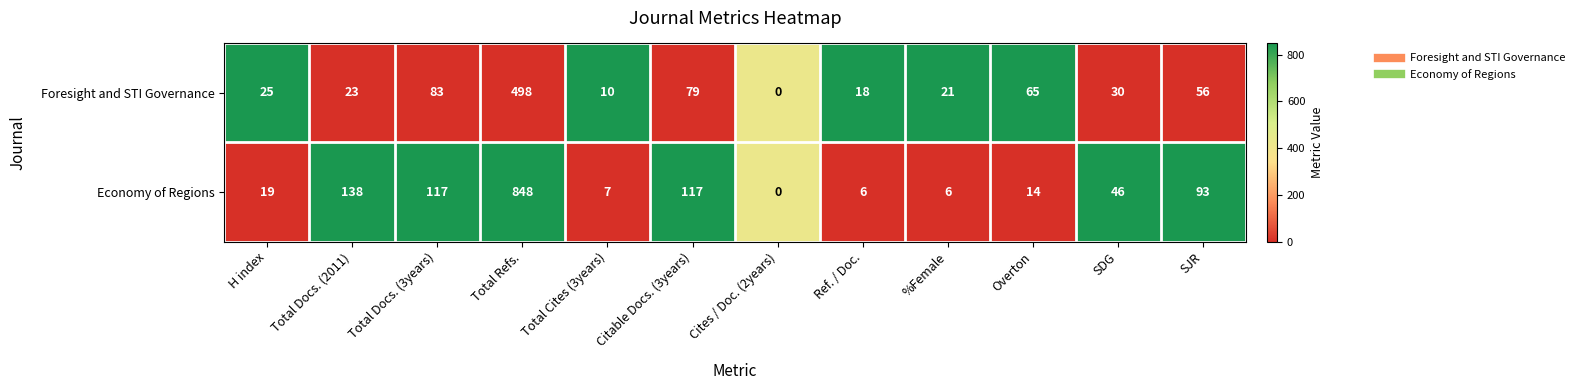

Count the number of data series in this chart.

2